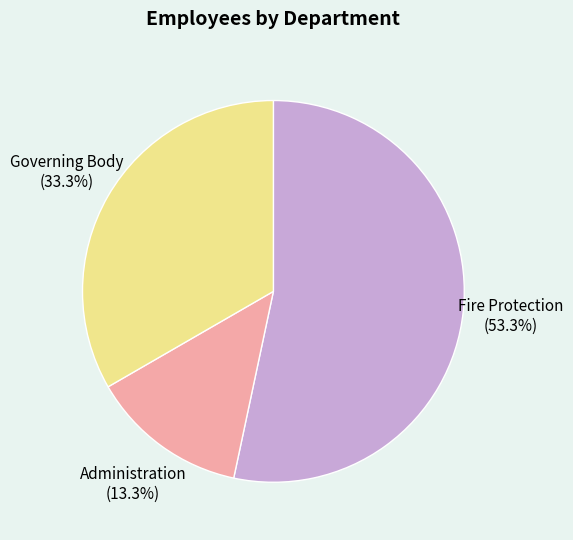

To the nearest percent, what percentage of the pie is Fire Protection?

53%